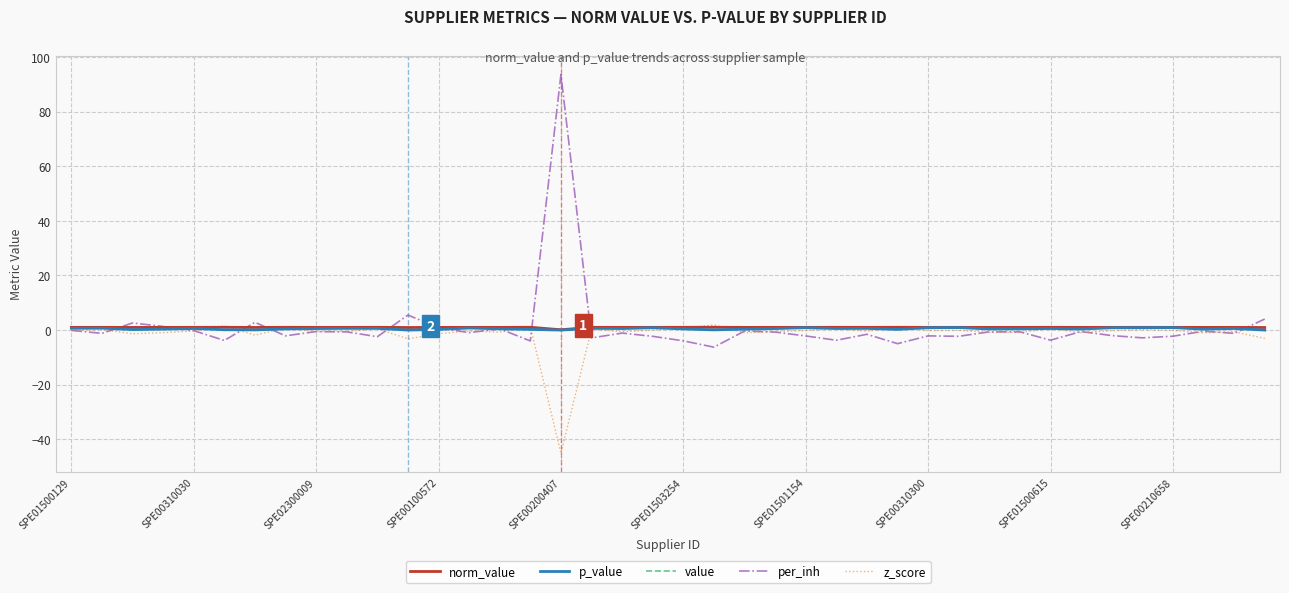

Does the chart have visible grid lines?

Yes